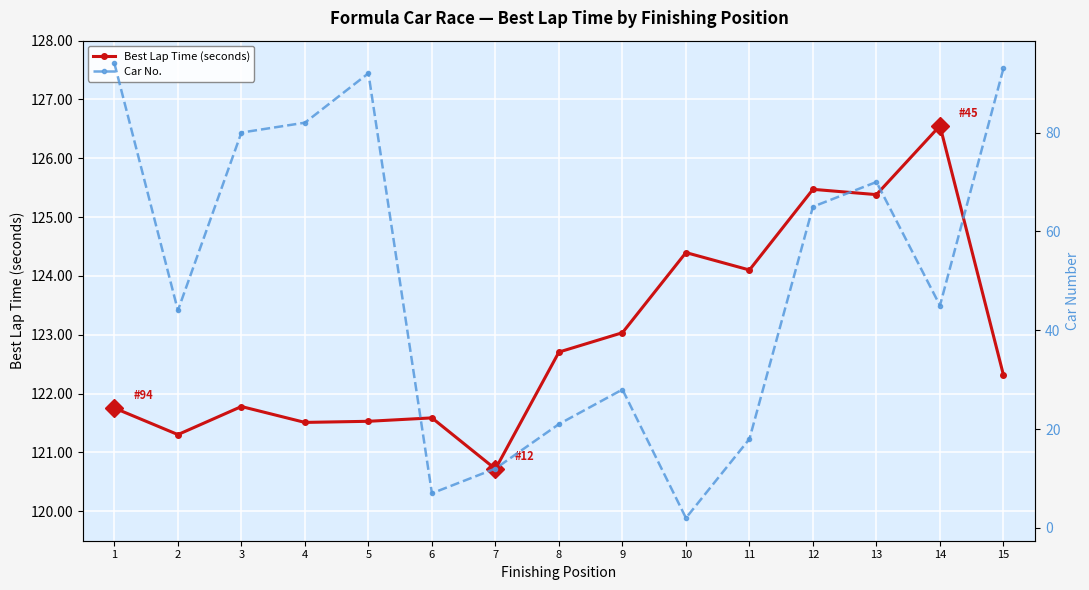

At which category is the sum across all series the highest?

1